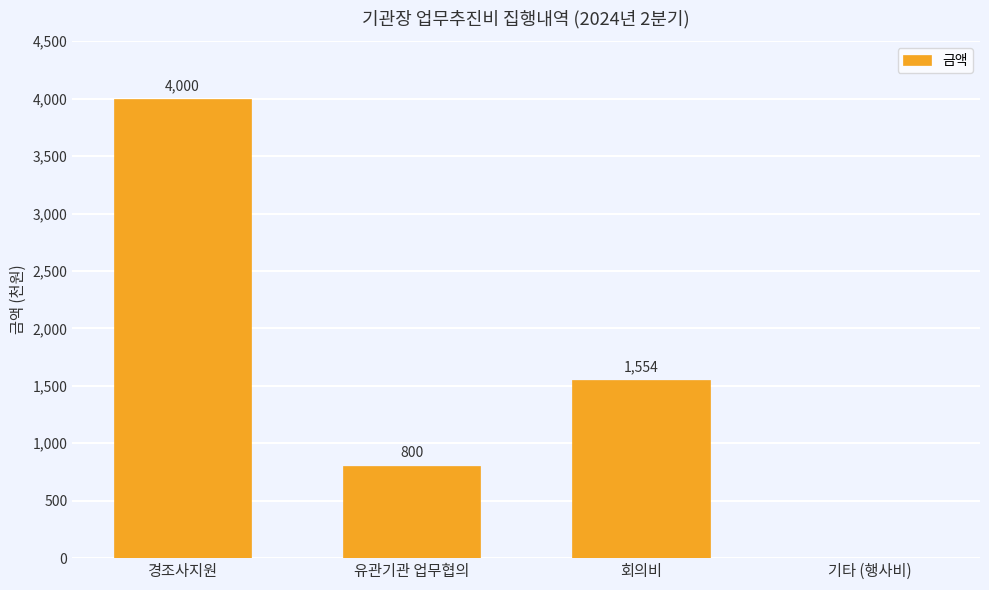

Is it true that the value at 경조사지원 is 4000?

True